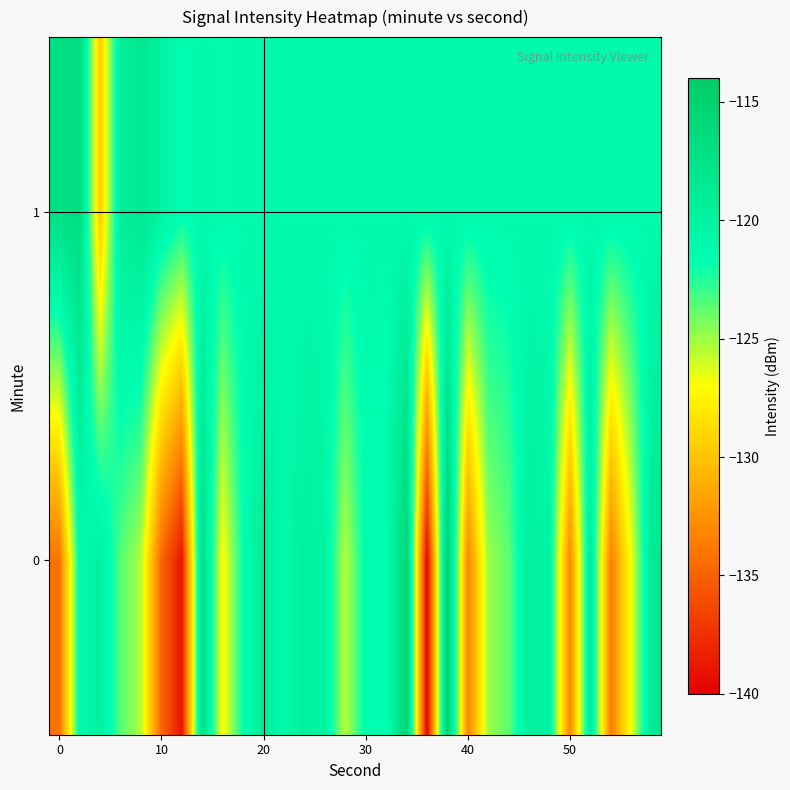

Which series has the largest total across all categories?

1